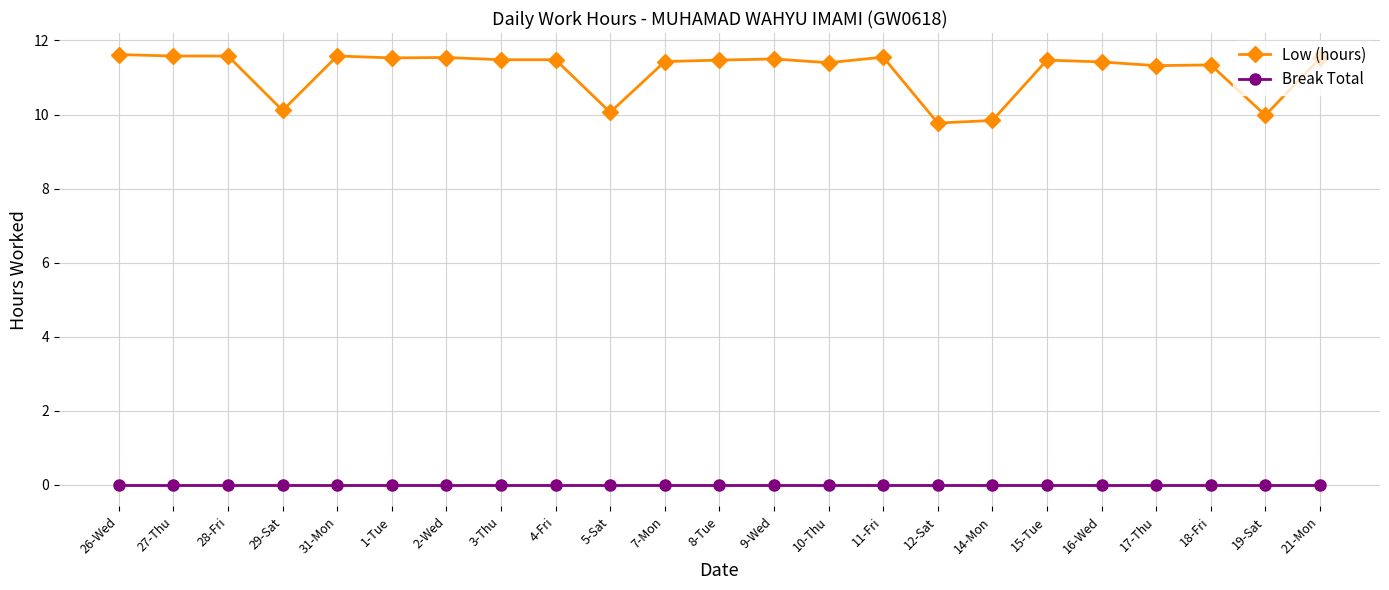

Is it true that Low (hours) equals 18.8 at 26-Wed?

False